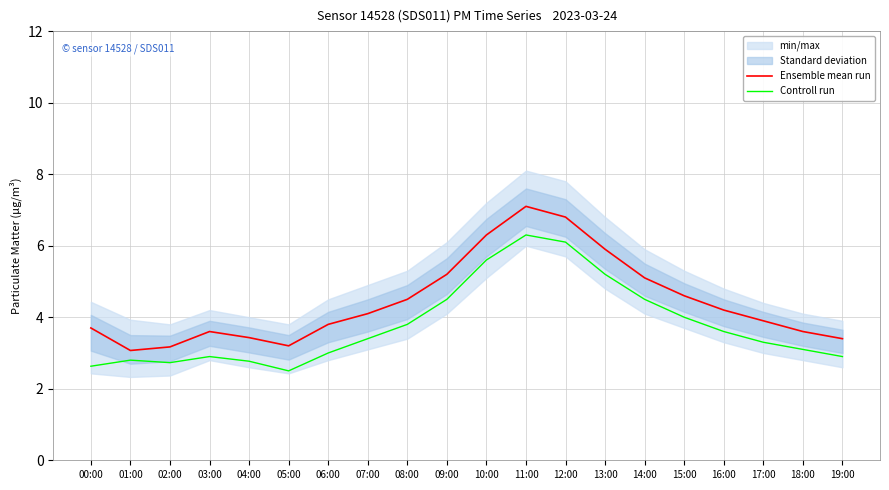

True or false: Controll run and Ensemble mean run intersect in this chart.

False